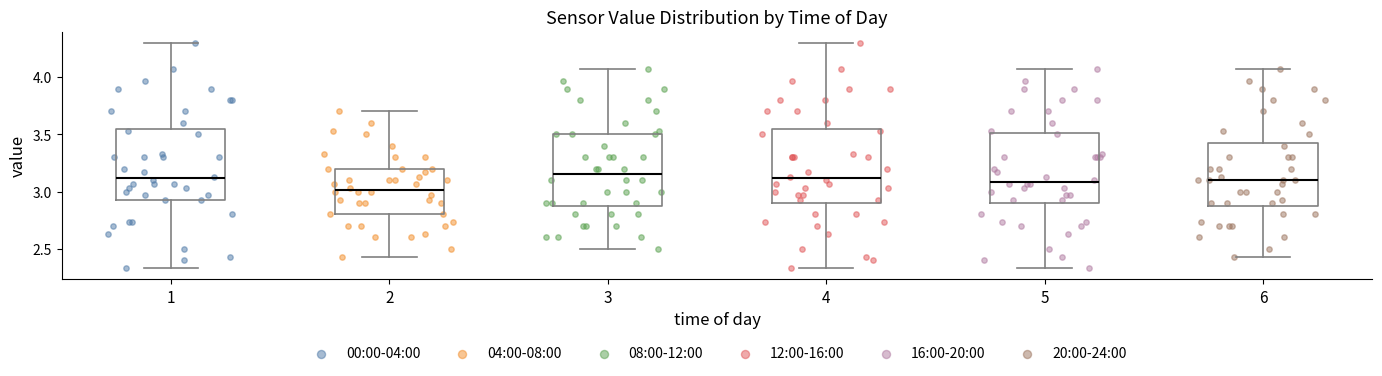

Where does the upper whisker of the box at x = 5 end on the y-axis? The values are not printed on the chart, so give them approximately, as read against the axis.

4.05